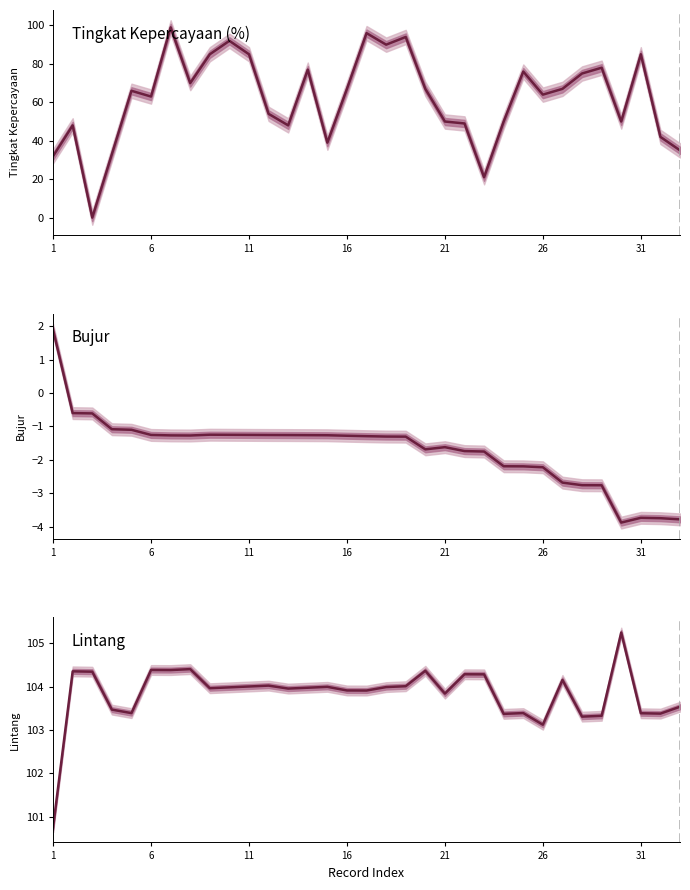

At which label is Bujur closest to 0?

6